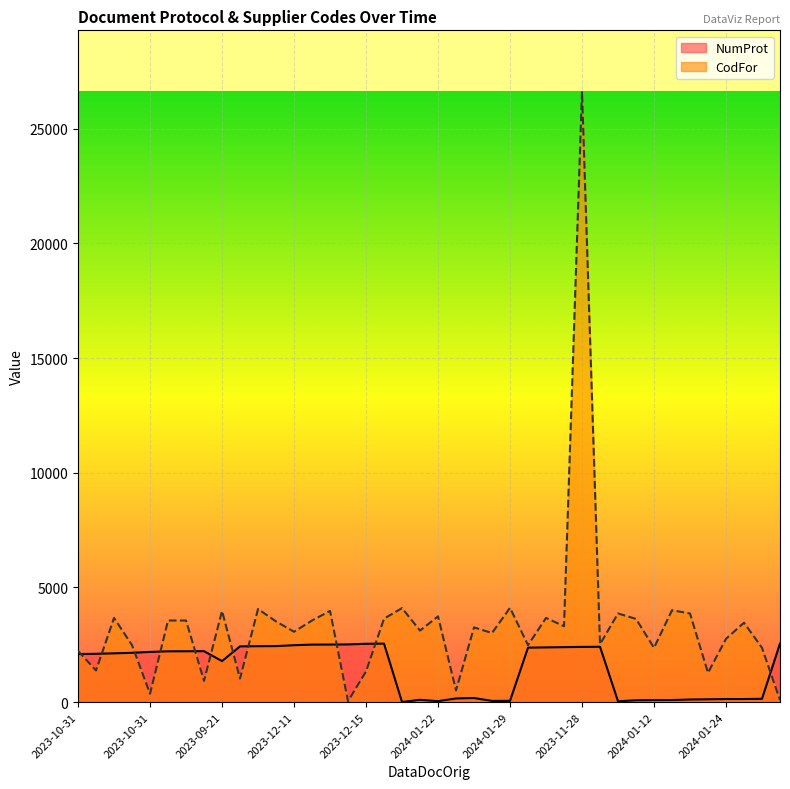

At how many categories does at least one series exceed 15207?

1